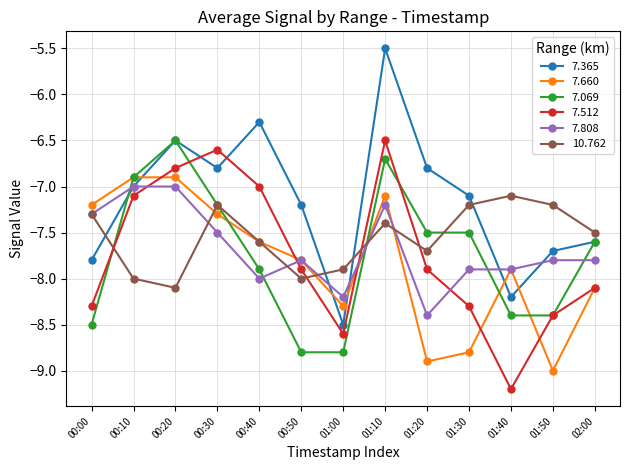

What is the average value of the 7.808 series?

-7.7